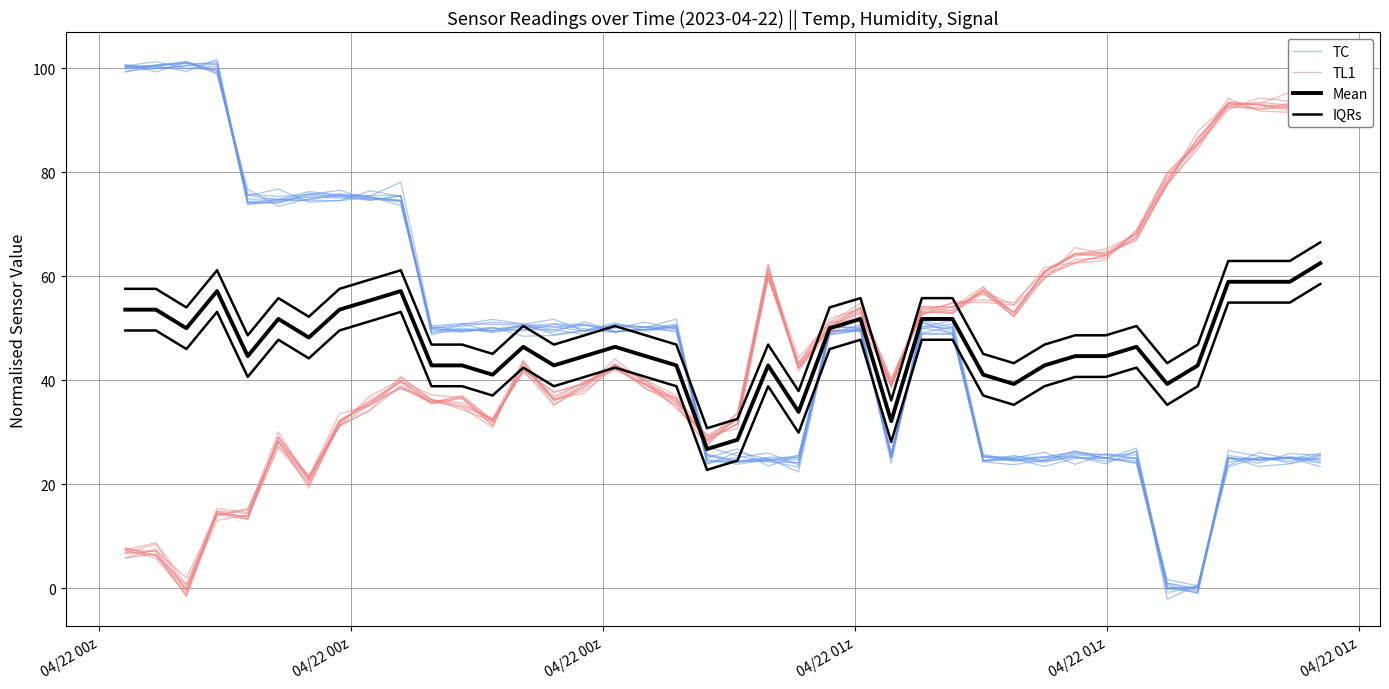

How many intersections are there between IQRs and TC?

5